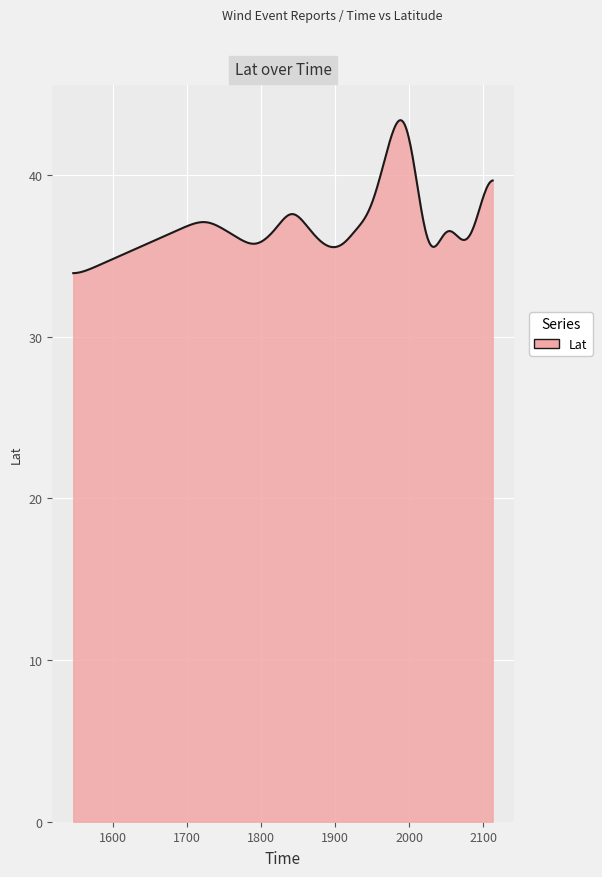

What is the greatest value displayed?

43.4